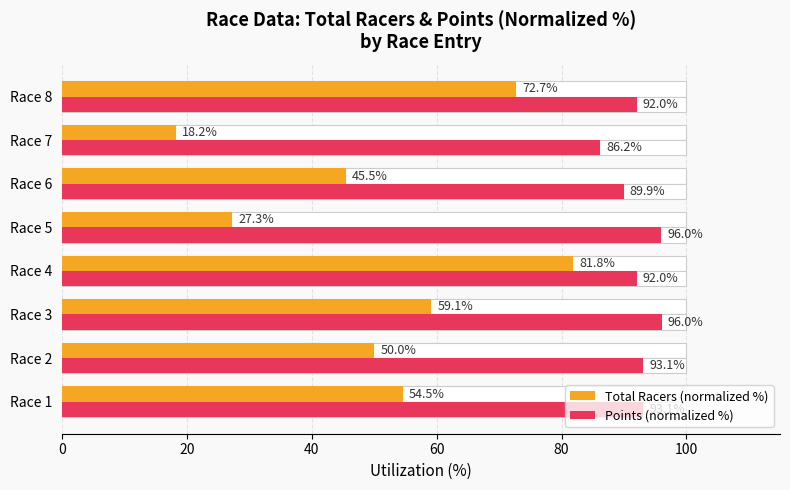

True or false: Total Racers (normalized %) has a value of 11.2 at Race 7.

False